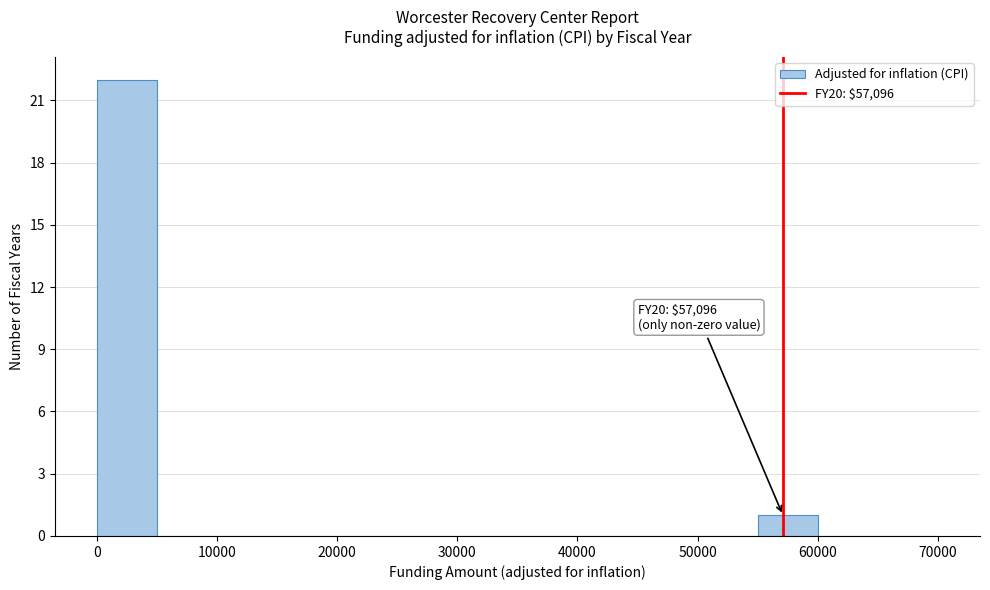

Which range on the x-axis has the tallest bar?

0 to 5000